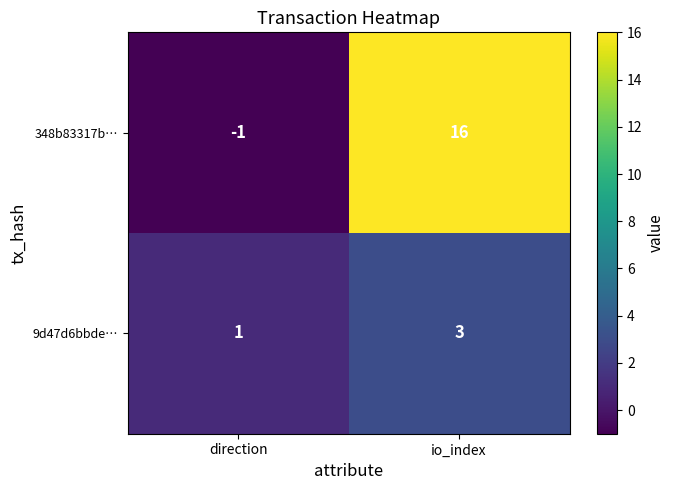

At which category is the sum across all series the highest?

io_index